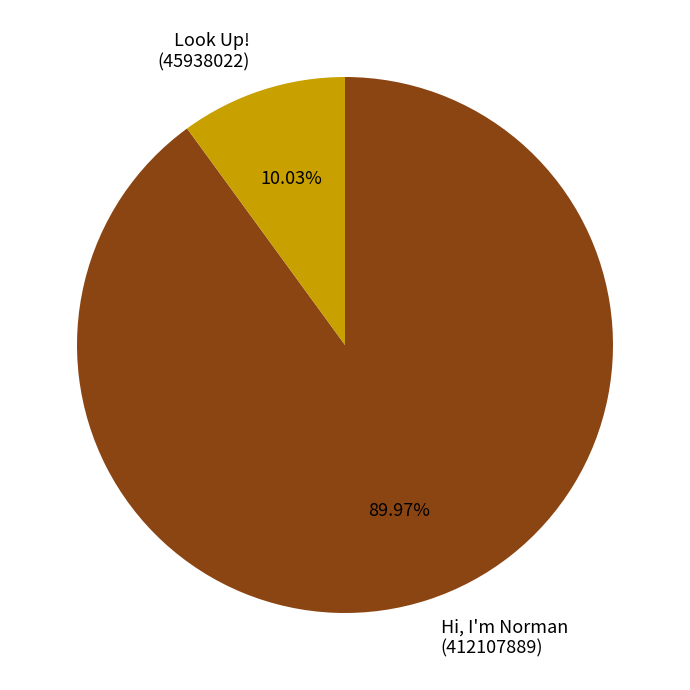

Which category has the smallest portion of the pie?

Look Up! (45938022)